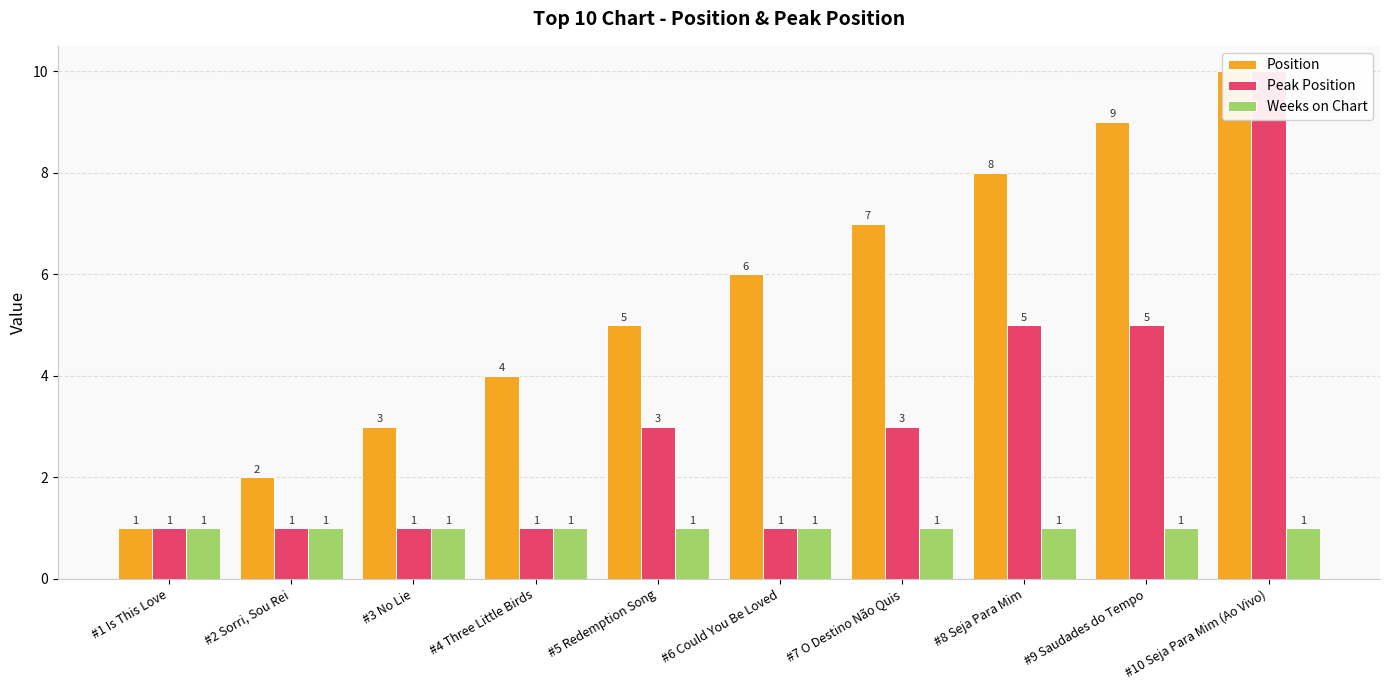

Between #3 No Lie and #1 Is This Love, which is larger?

#3 No Lie